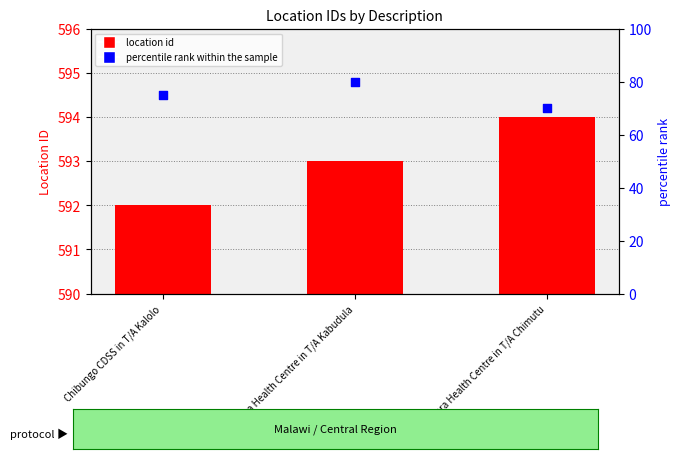

Which series reaches the maximum Y coordinate?

locations/0/id